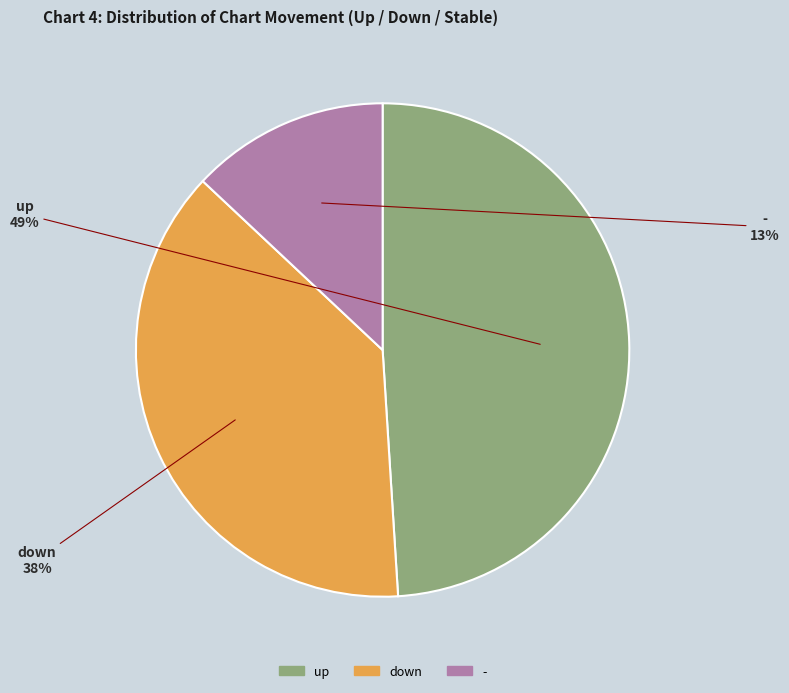

Which has a higher value, down or up?

up